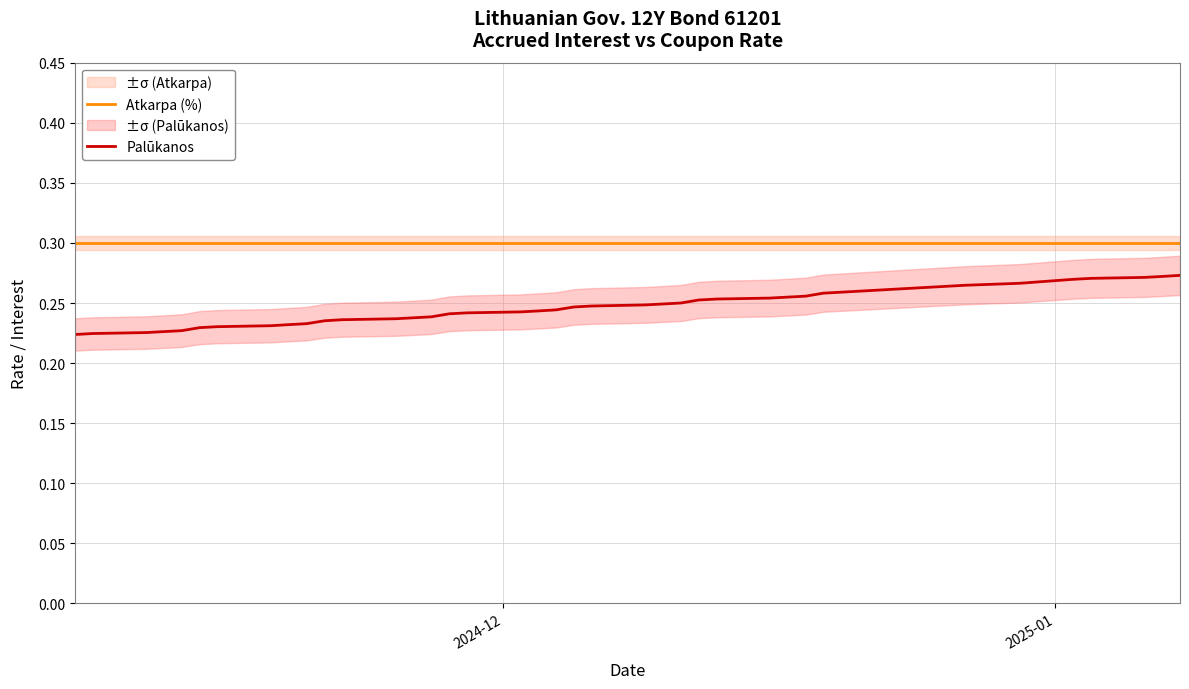

What is the minimum value for Atkarpa (%)?

0.3